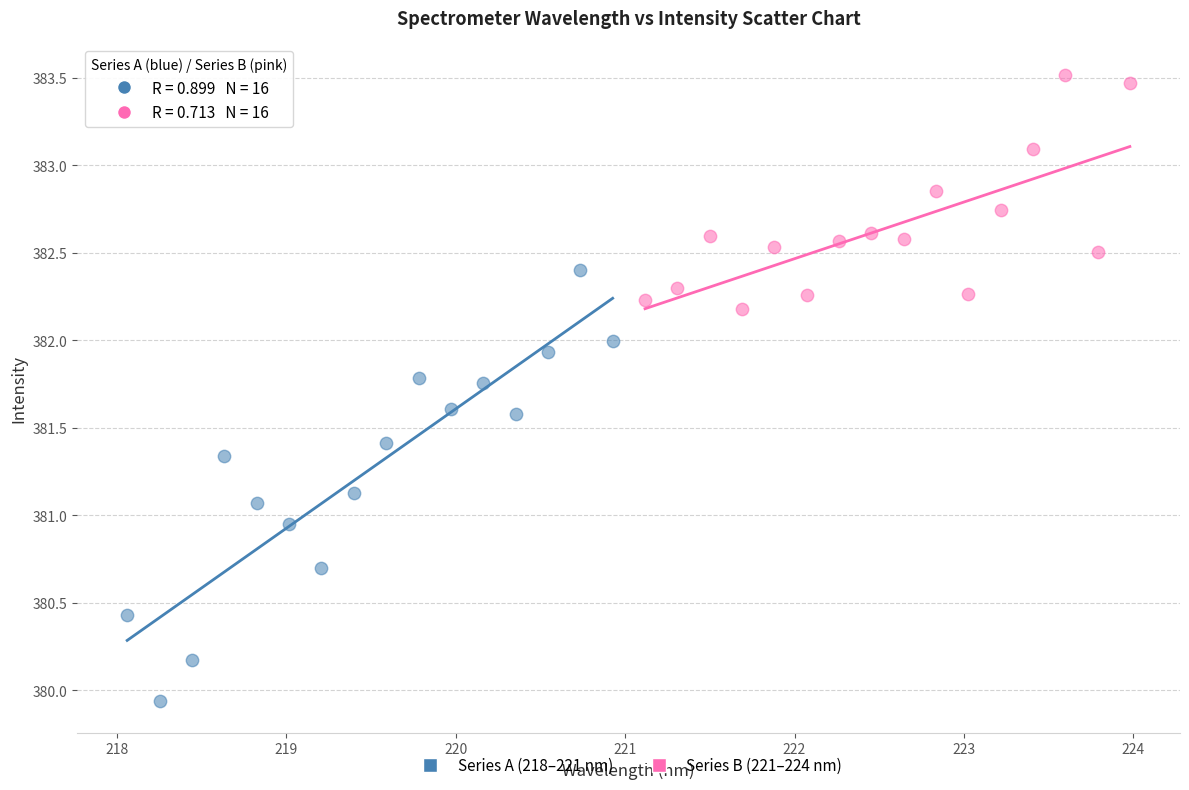

Which series reaches the minimum Y coordinate?

Series A (218–221 nm)